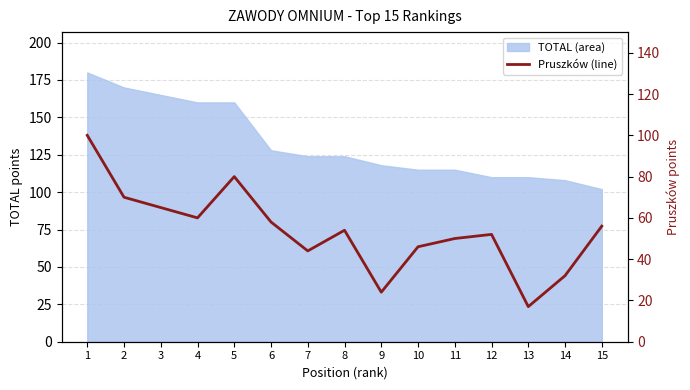

List the labels in order of value, largest first.

1, 5, 2, 3, 4, 6, 15, 8, 12, 11, 10, 7, 14, 9, 13